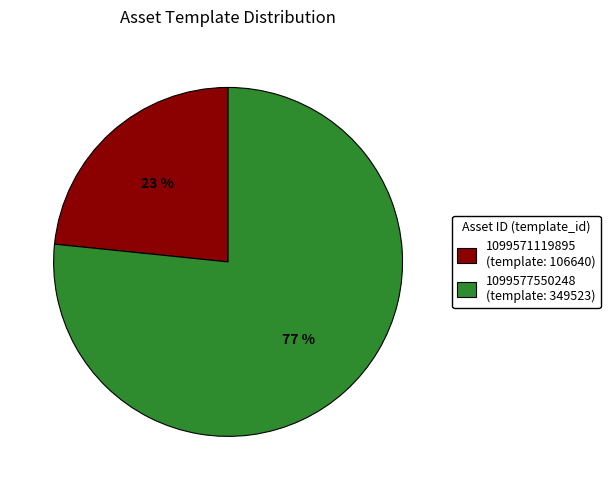

To the nearest percent, what is the combined percentage of 1099577550248 and 1099571119895?

100%